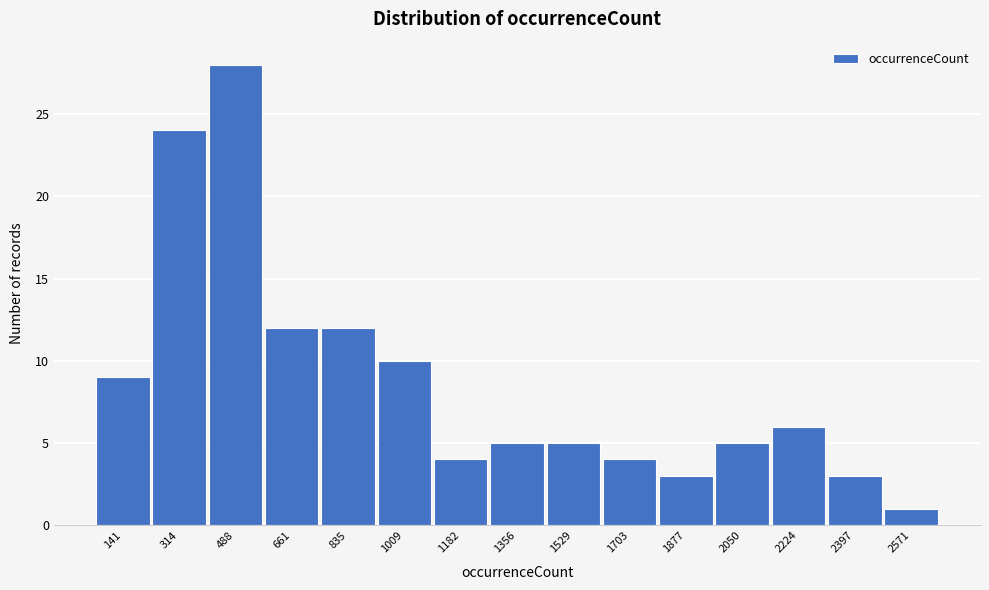

Reading right to left, what are all the values shown in this chart?

1	3	6	5	3	4	5	5	4	10	12	12	28	24	9